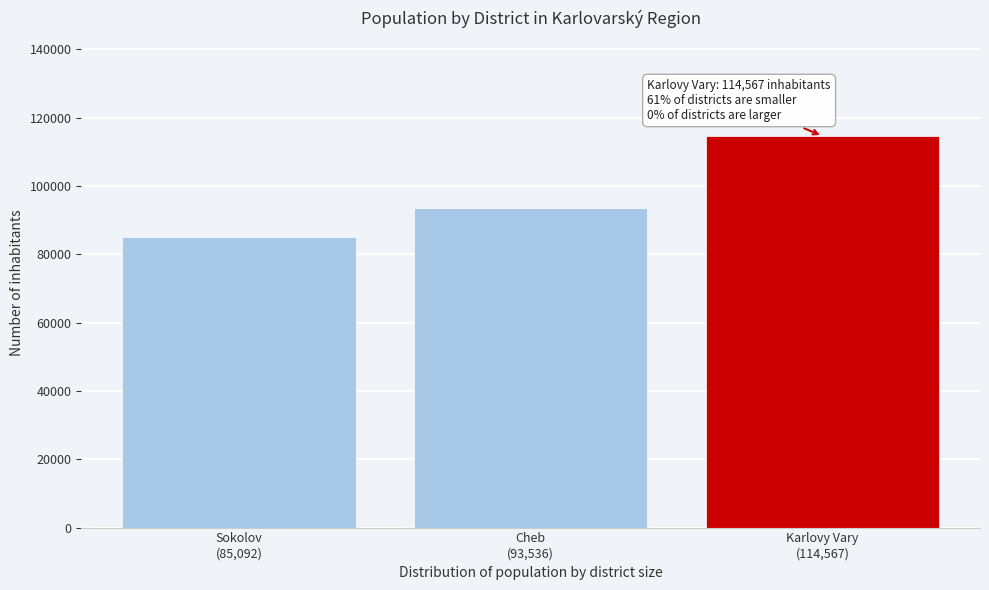

Reading right to left, list all the values displayed in this chart.

114567	93536	85092